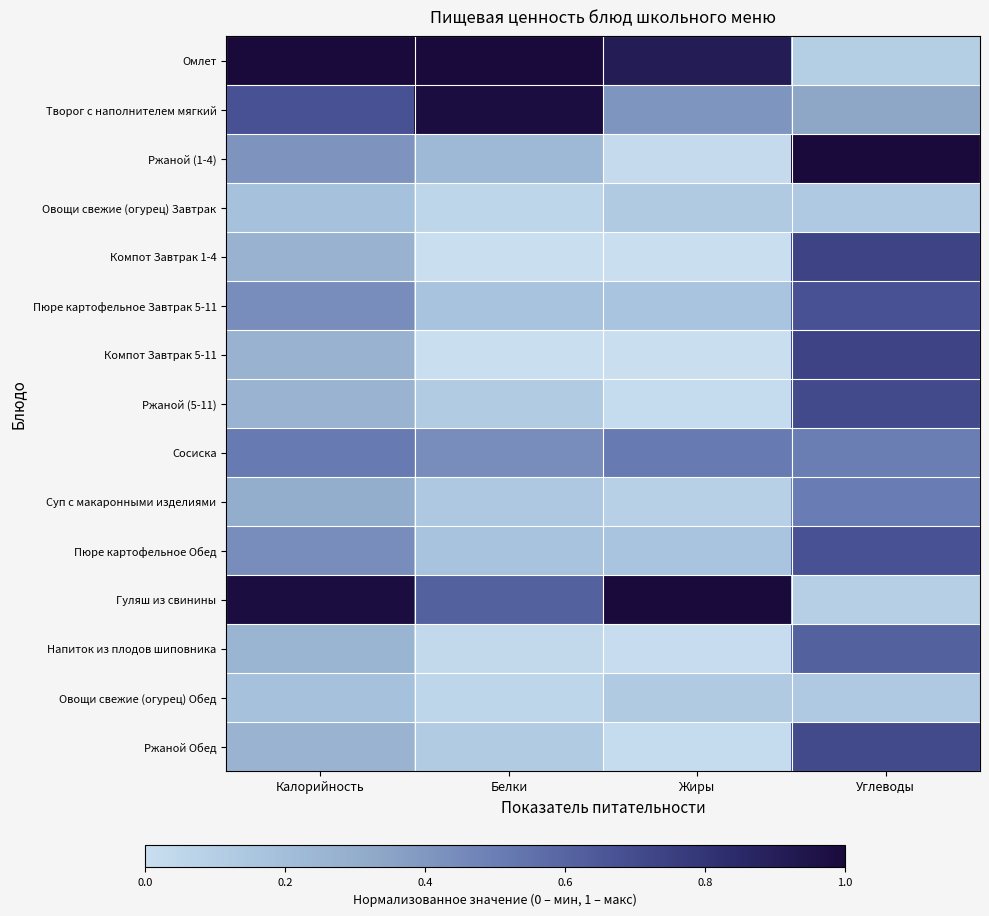

How many categories are shown in the chart?

4